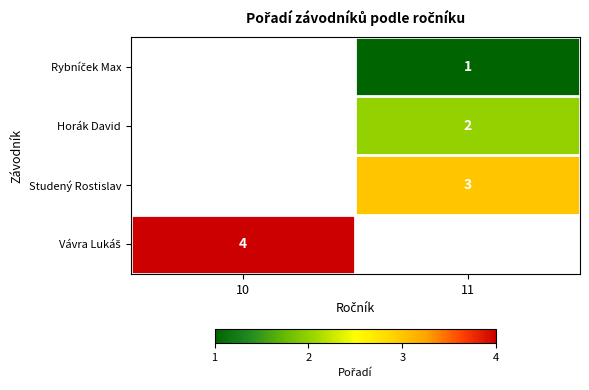

Is the value of row_3 at 10 greater than the value of row_1 at 11?

Yes